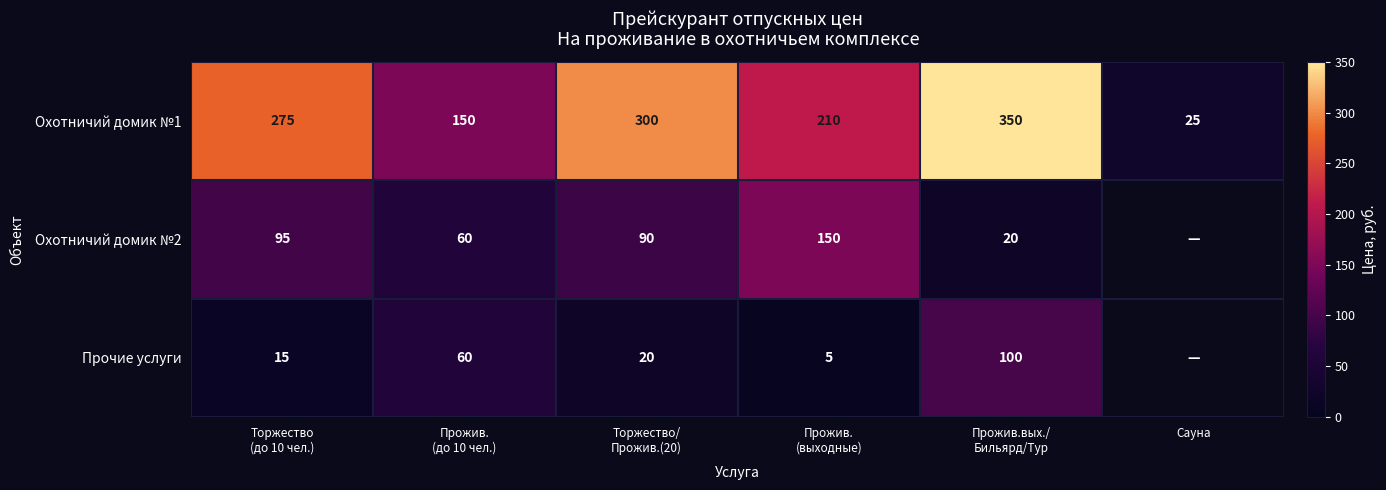

Which category has the lowest value in the Охотничий домик №1 series?

Сауна